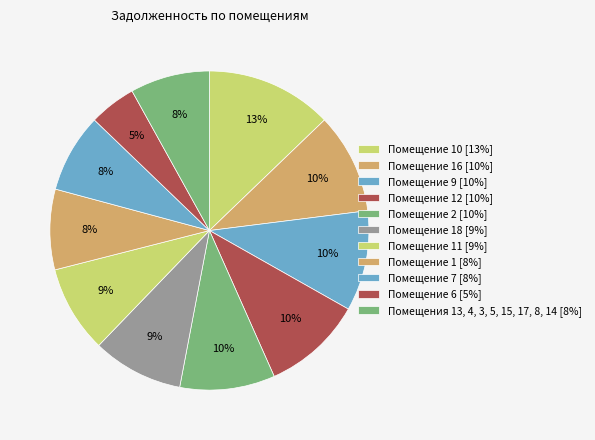

How many slices are in this pie chart?

11